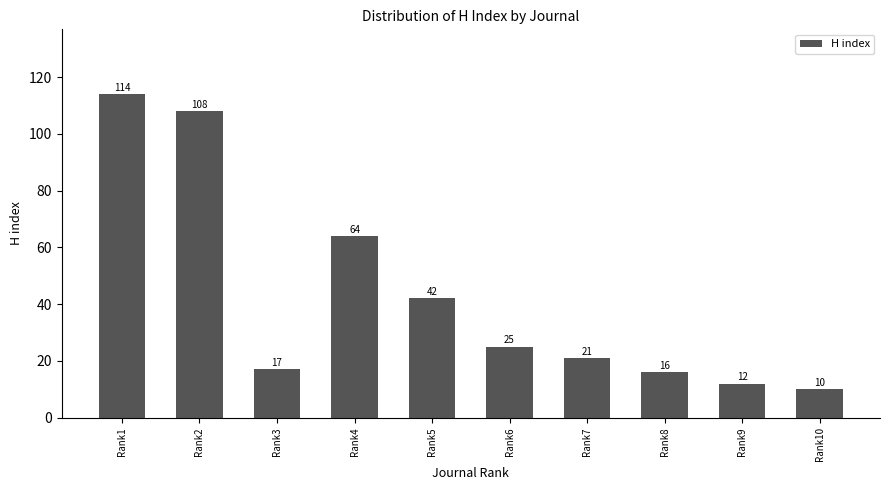

Which has a higher value, Rank2 or Rank1?

Rank1